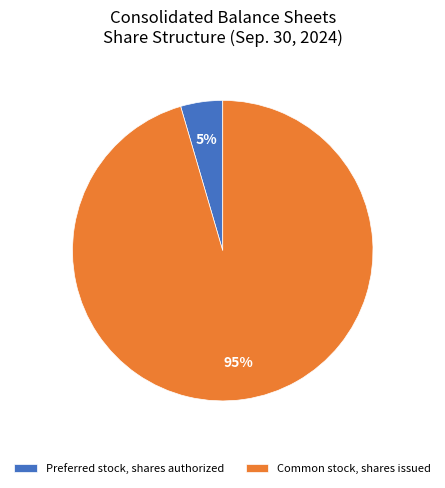

How many slices are in this pie chart?

2